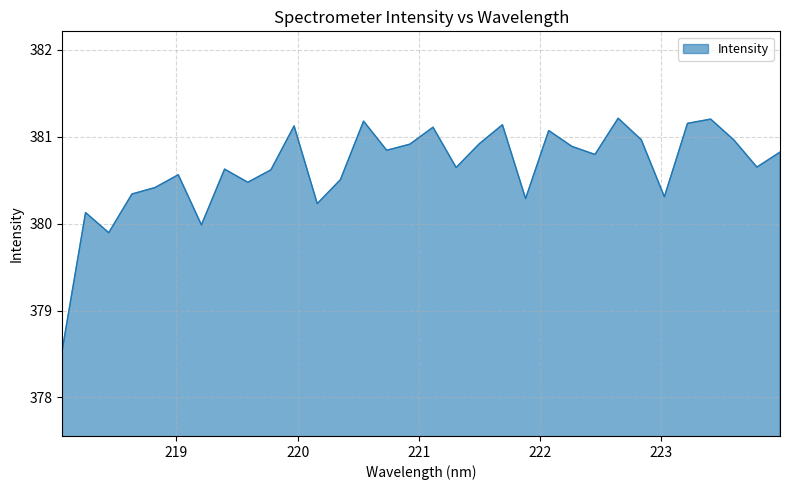

What is the difference between the maximum and minimum values?

2.7